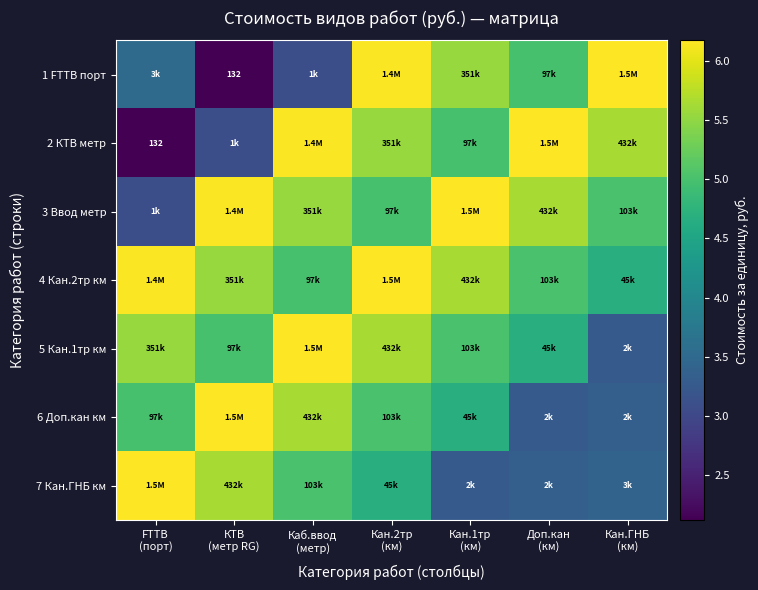

True or false: 7 Кан.ГНБ км has a value of 3.4 at Доп.кан (км).

True